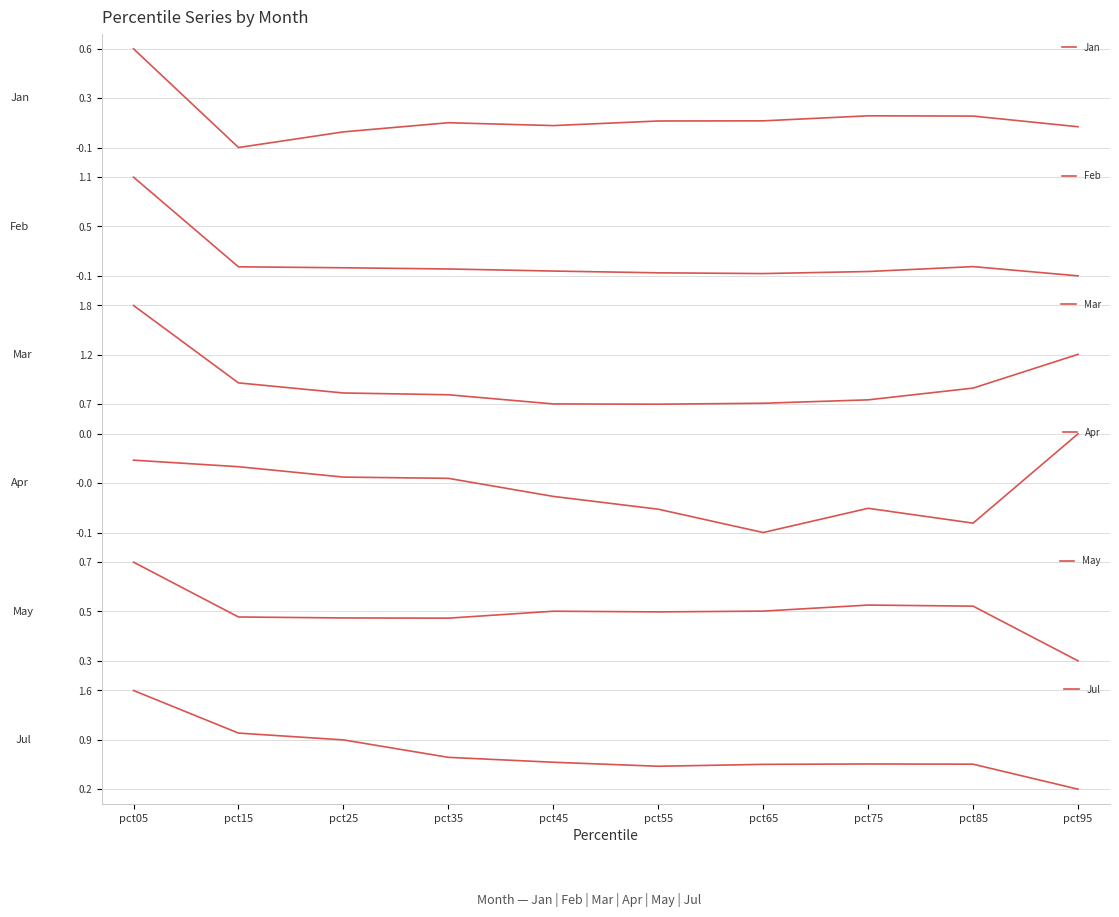

How many values in the Jan series are below 0?

1